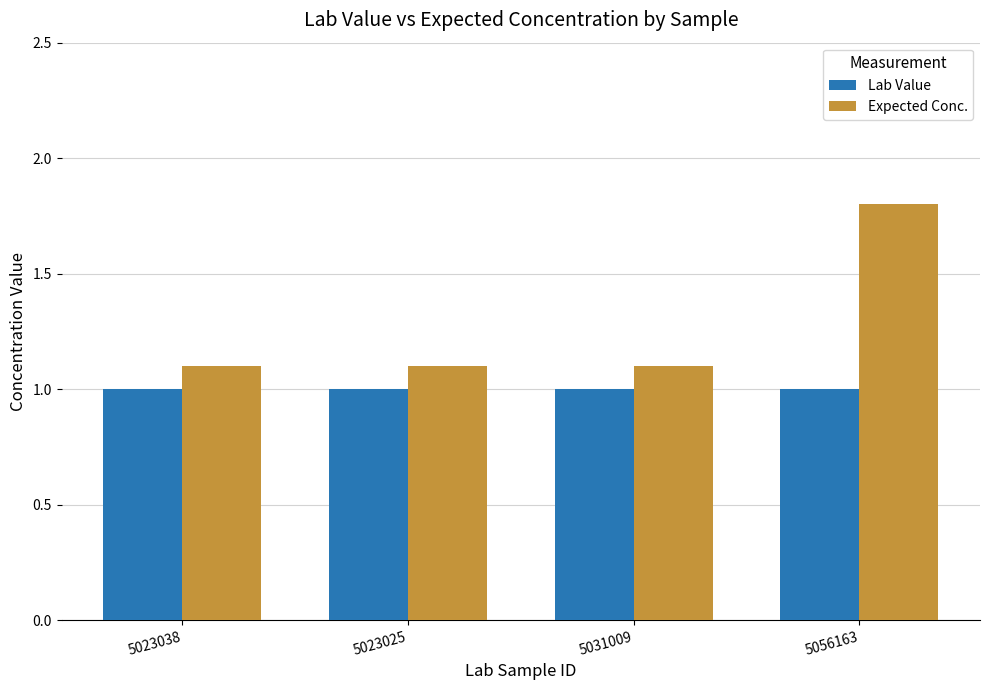

Reading right to left, list all the values displayed in this chart.

Lab Value: 5056163=1.0	5031009=1.0	5023025=1.0	5023038=1.0
Expected Conc.: 5056163=1.8	5031009=1.1	5023025=1.1	5023038=1.1